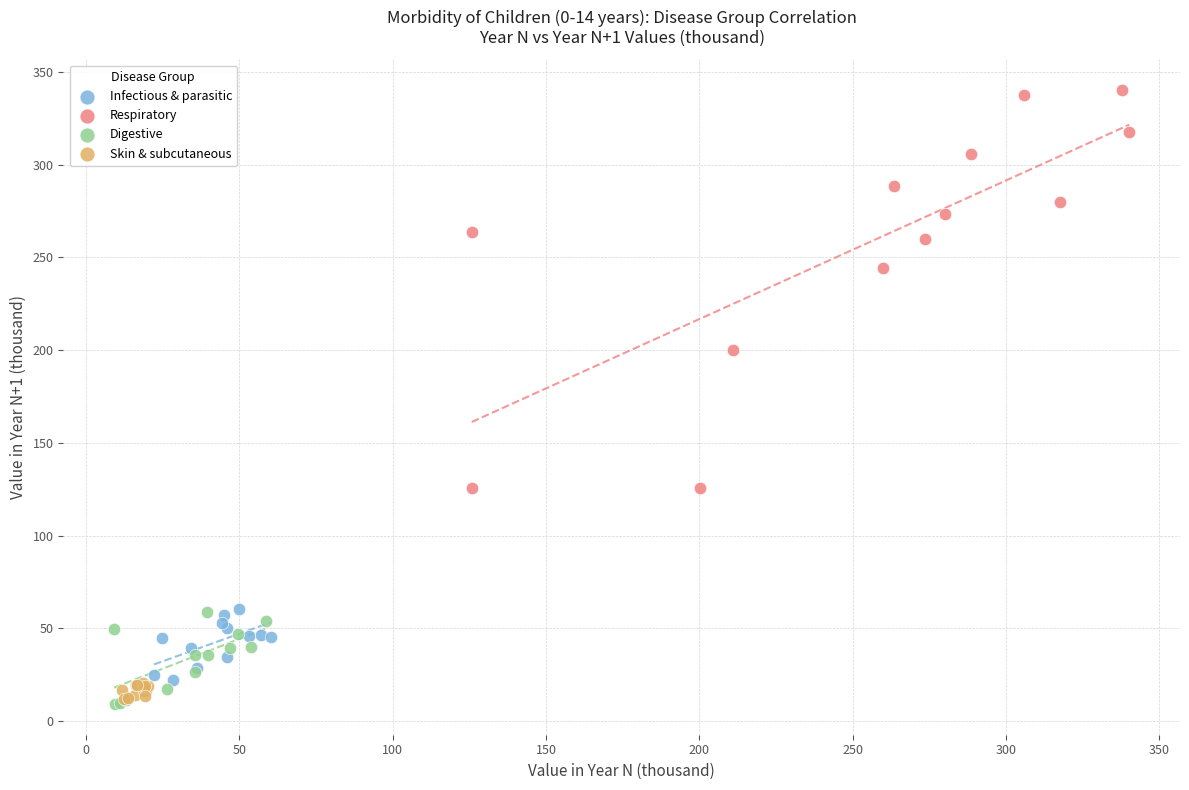

Which series has the widest spread of Y values?

Respiratory